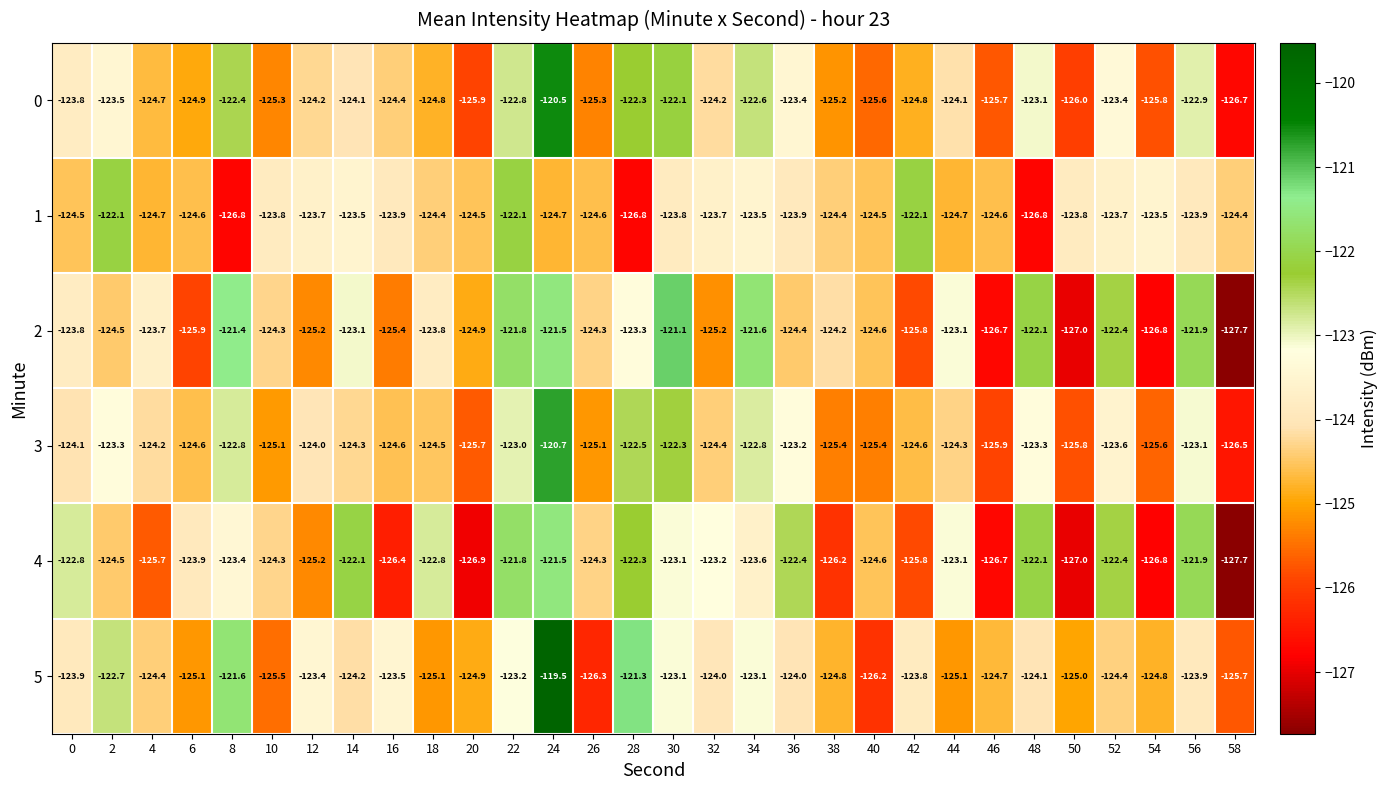

Which category has the lowest value across all series?

58